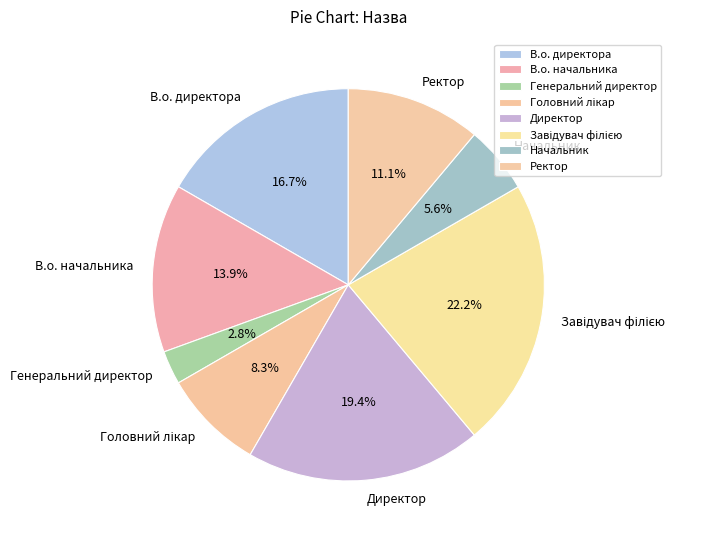

What is the ratio of the value at В.о. директора to the value at Ректор?

1.5